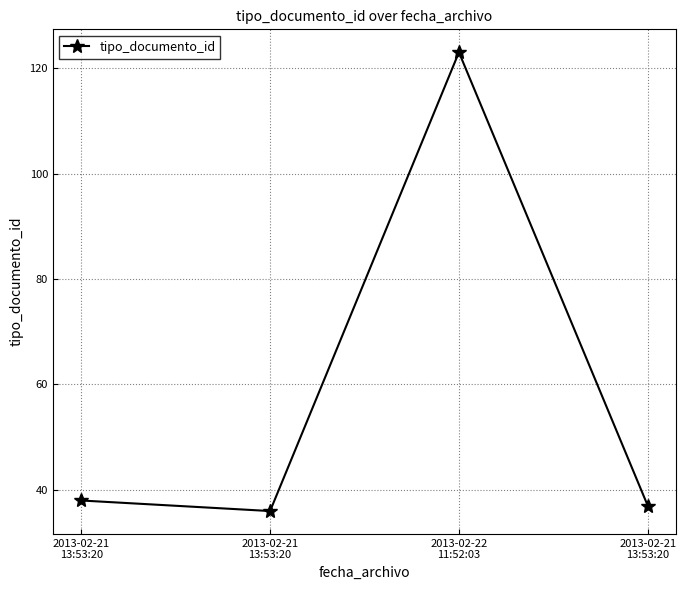

True or false: the data shows 38 at 2013-02-21
13:53:20.

True